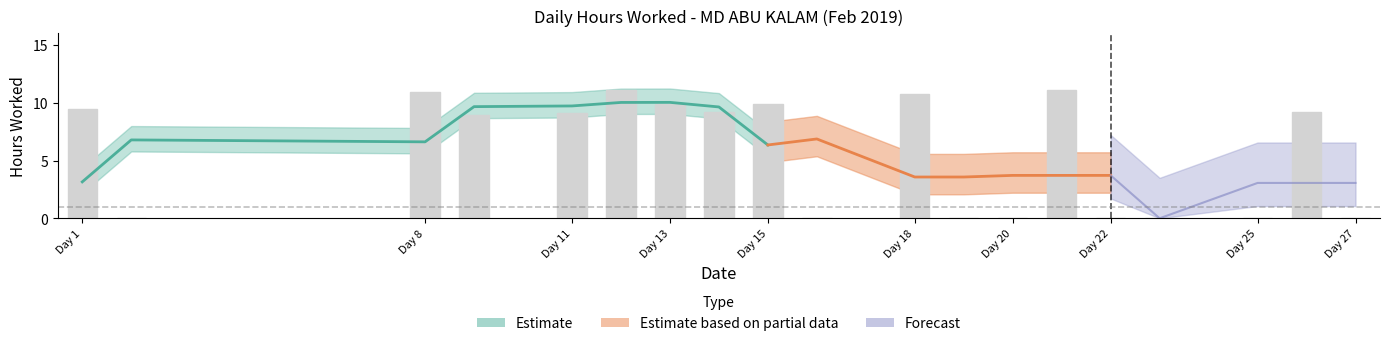

What is the sum of the values at 14 and 25?

9.2